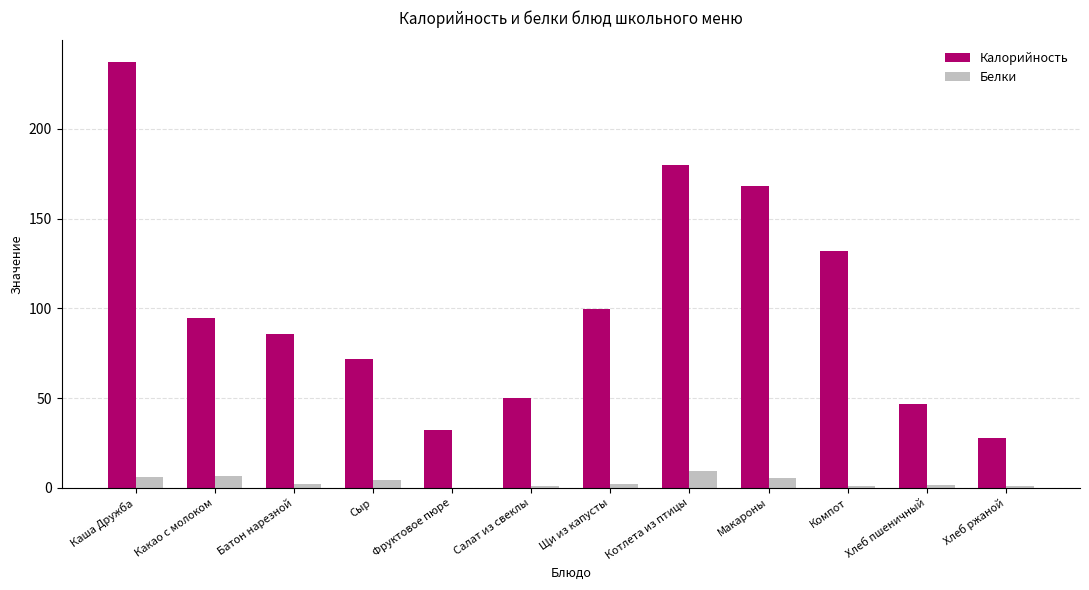

The Калорийность series shows 99.8 at Щи из капусты. True or false?

True